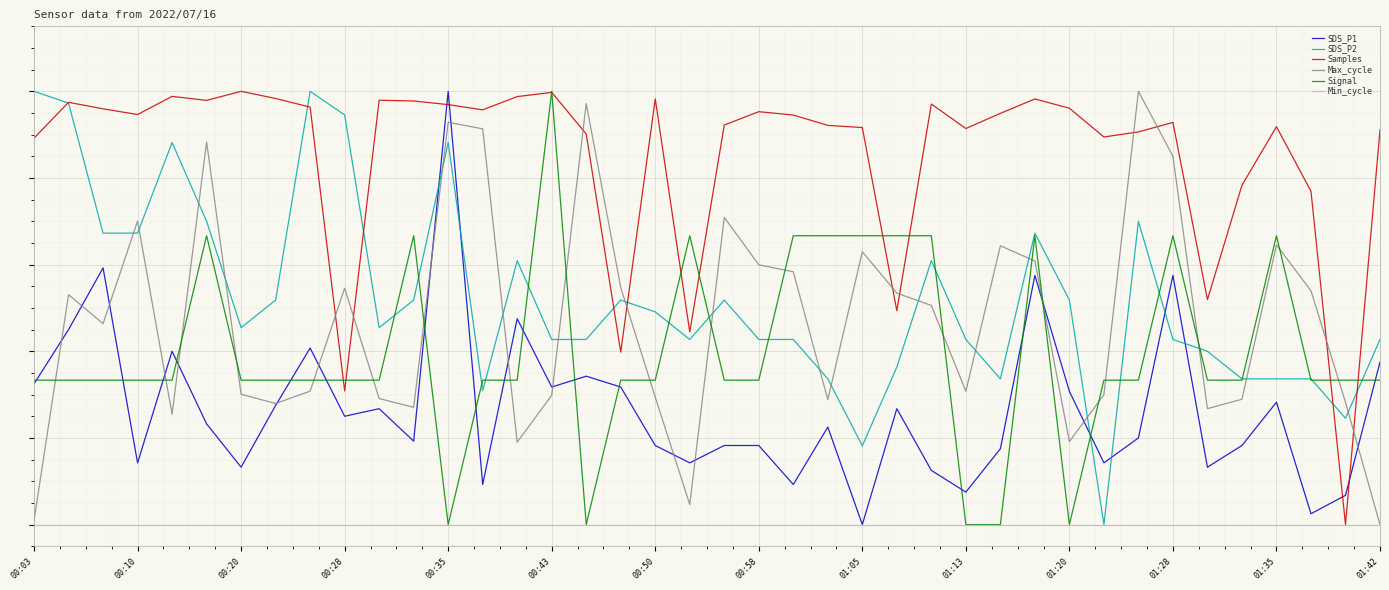

Where do Signal and Max_cycle first cross each other?

00:03 and 00:10